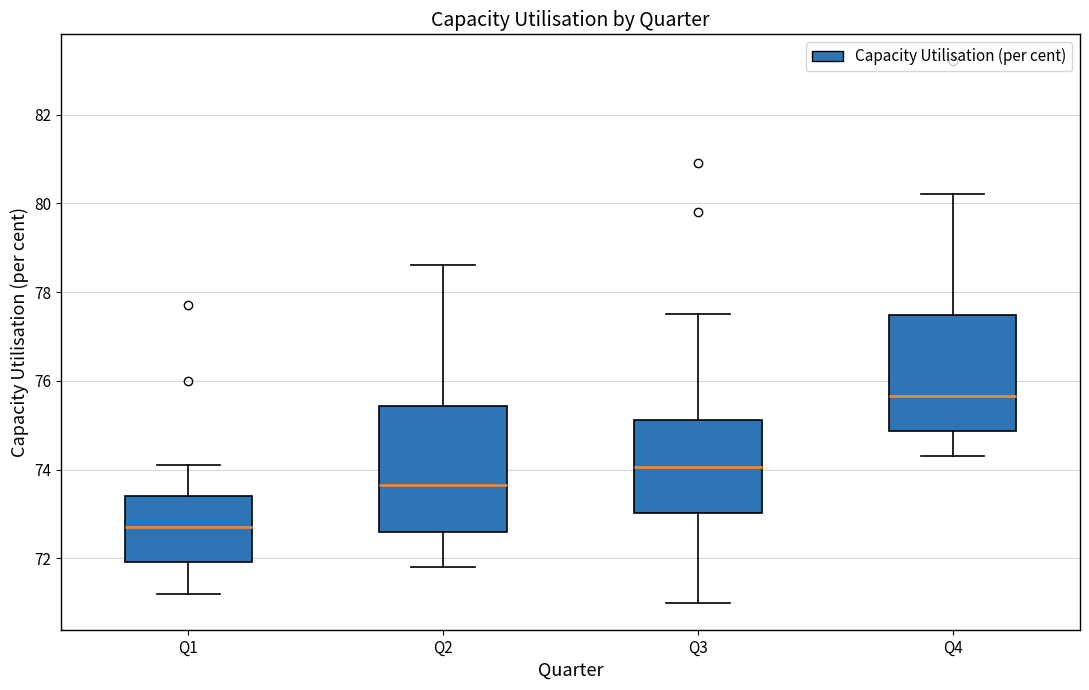

Where is the lower edge of the box for Q3 on the y-axis? The values are not printed on the chart, so give them approximately, as read against the axis.

73.0